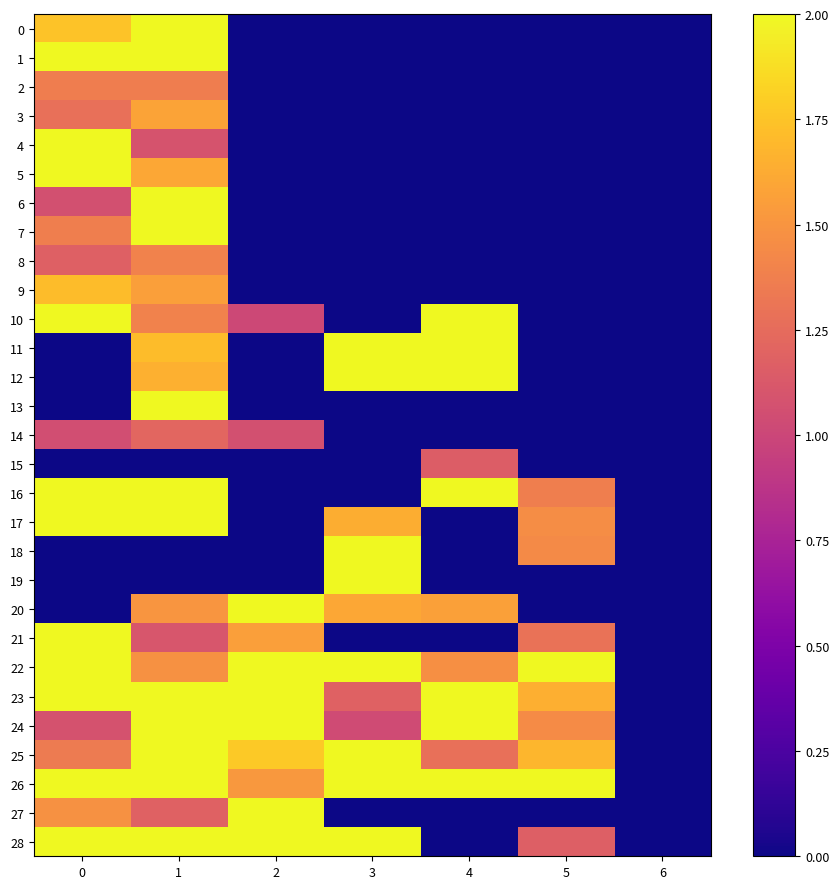

Reading right to left, list all the values displayed in this chart.

0: 6=0.0	5=0.0	4=0.0	3=0.0	2=0.0	1=2.9	0=1.7
1: 6=0.0	5=0.0	4=0.0	3=0.0	2=0.0	1=2.2	0=2.7
2: 6=0.0	5=0.0	4=0.0	3=0.0	2=0.0	1=1.4	0=1.4
3: 6=0.0	5=0.0	4=0.0	3=0.0	2=0.0	1=1.6	0=1.3
4: 6=0.0	5=0.0	4=0.0	3=0.0	2=0.0	1=1.1	0=2.2
5: 6=0.0	5=0.0	4=0.0	3=0.0	2=0.0	1=1.6	0=2.6
6: 6=0.0	5=0.0	4=0.0	3=0.0	2=0.0	1=2.8	0=1.1
7: 6=0.0	5=0.0	4=0.0	3=0.0	2=0.0	1=2.9	0=1.4
8: 6=0.0	5=0.0	4=0.0	3=0.0	2=0.0	1=1.4	0=1.2
9: 6=0.0	5=0.0	4=0.0	3=0.0	2=0.0	1=1.6	0=1.7
10: 6=0.0	5=0.0	4=2.4	3=0.0	2=1.0	1=1.4	0=2.5
11: 6=0.0	5=0.0	4=2.2	3=2.7	2=0.0	1=1.7	0=0.0
12: 6=0.0	5=0.0	4=2.8	3=2.3	2=0.0	1=1.7	0=0.0
13: 6=0.0	5=0.0	4=0.0	3=0.0	2=0.0	1=2.5	0=0.0
14: 6=0.0	5=0.0	4=0.0	3=0.0	2=1.1	1=1.2	0=1.1
15: 6=0.0	5=0.0	4=1.2	3=0.0	2=0.0	1=0.0	0=0.0
16: 6=0.0	5=1.4	4=2.6	3=0.0	2=0.0	1=2.6	0=2.9
17: 6=0.0	5=1.5	4=0.0	3=1.6	2=0.0	1=2.6	0=2.1
18: 6=0.0	5=1.4	4=0.0	3=2.0	2=0.0	1=0.0	0=0.0
19: 6=0.0	5=0.0	4=0.0	3=2.0	2=0.0	1=0.0	0=0.0
20: 6=0.0	5=0.0	4=1.6	3=1.6	2=2.0	1=1.5	0=0.0
21: 6=0.0	5=1.3	4=0.0	3=0.0	2=1.6	1=1.1	0=2.0
22: 6=0.0	5=2.5	4=1.5	3=2.5	2=2.3	1=1.5	0=3.0
23: 6=0.0	5=1.6	4=2.7	3=1.2	2=2.1	1=2.3	0=2.3
24: 6=0.0	5=1.5	4=2.0	3=1.0	2=2.4	1=2.2	0=1.1
25: 6=0.0	5=1.7	4=1.3	3=2.9	2=1.8	1=2.4	0=1.3
26: 6=0.0	5=2.1	4=2.6	3=2.3	2=1.5	1=2.8	0=2.8
27: 6=0.0	5=0.0	4=0.0	3=0.0	2=2.8	1=1.2	0=1.5
28: 6=0.0	5=1.2	4=0.0	3=2.6	2=2.8	1=2.8	0=2.5